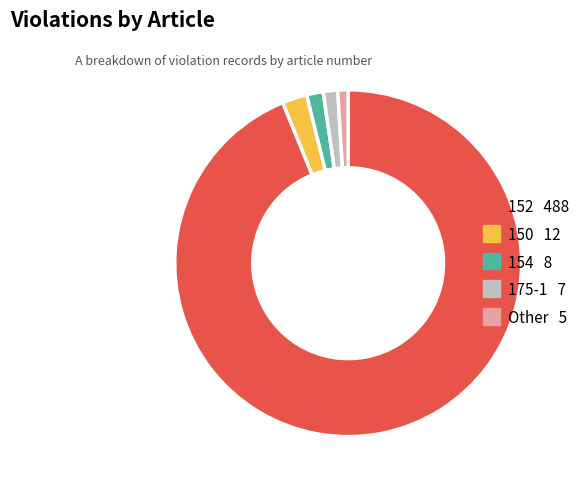

Approximately how many times larger is the value at 150 compared to Other?

2.4